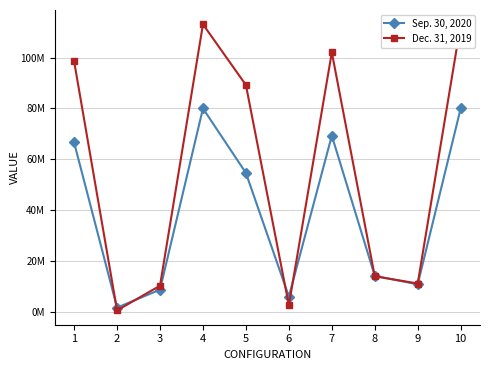

List the series in order of their peak value, lowest first.

Sep. 30, 2020, Dec. 31, 2019